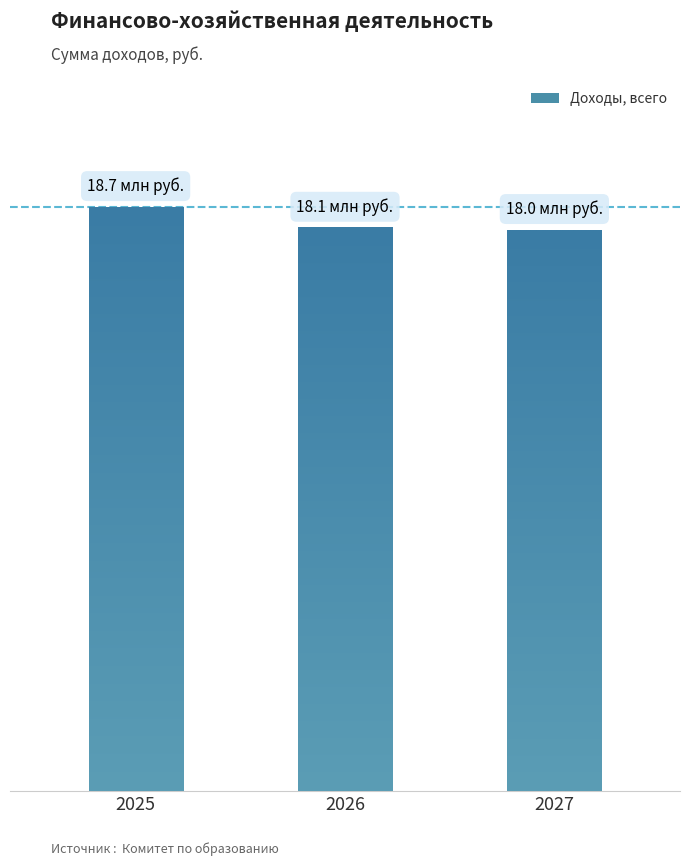

True or false: the data shows 27155249 at 2026.

False